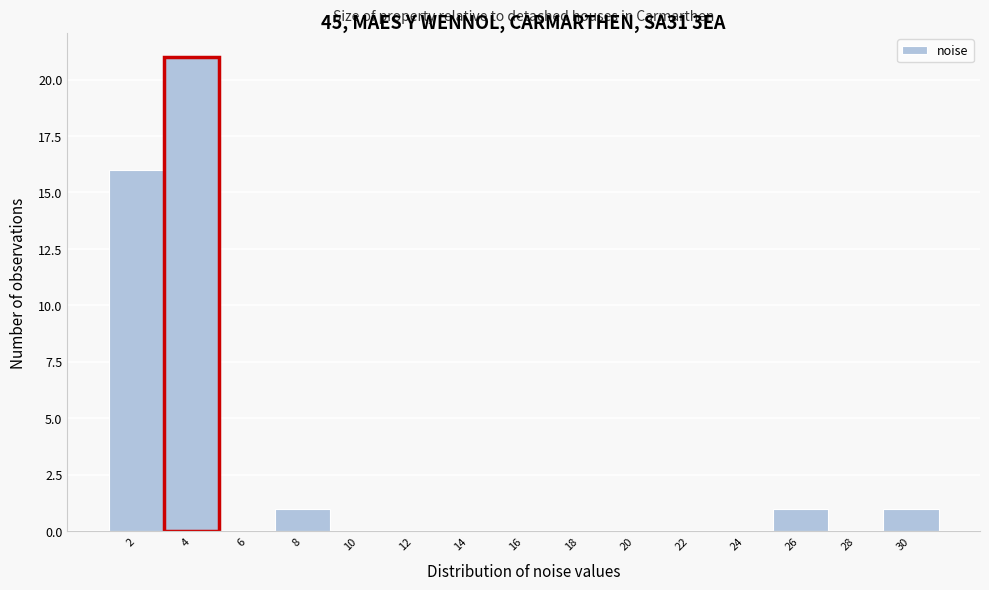

Reading left to right, transcribe all the data shown in this chart.

2=16	4=21	6=0	8=1	10=0	12=0	14=0	16=0	18=0	20=0	22=0	24=0	26=1	28=0	30=1